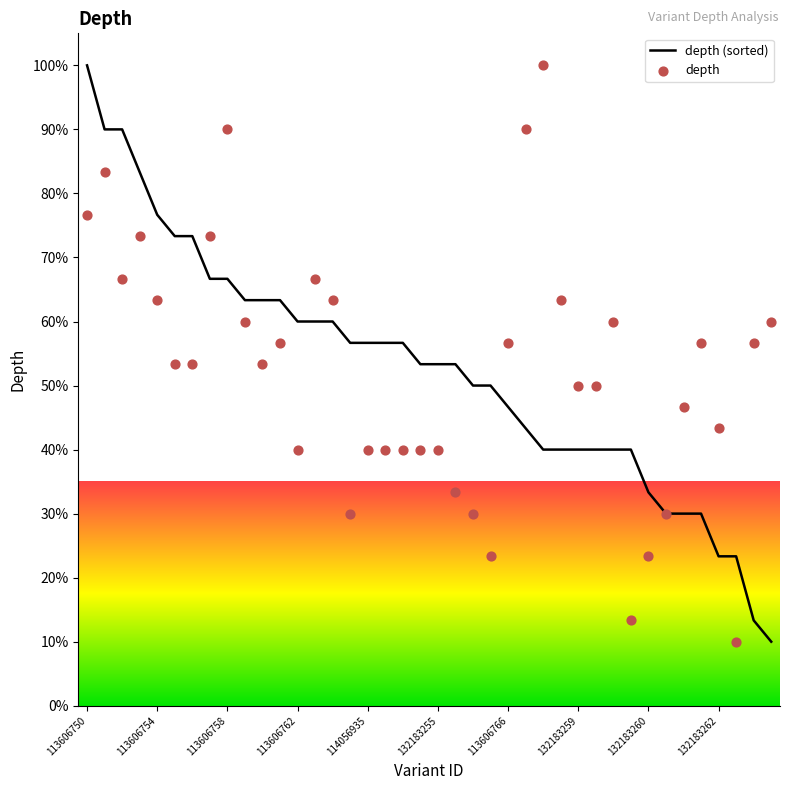

What is the total value across all series at 15?

86.7